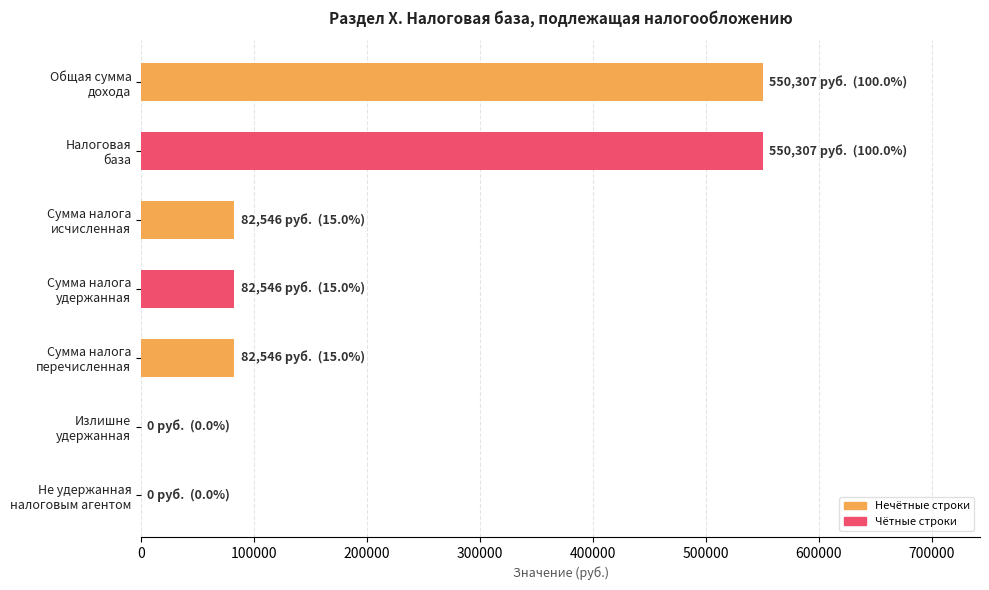

What is the greatest value displayed?

550307